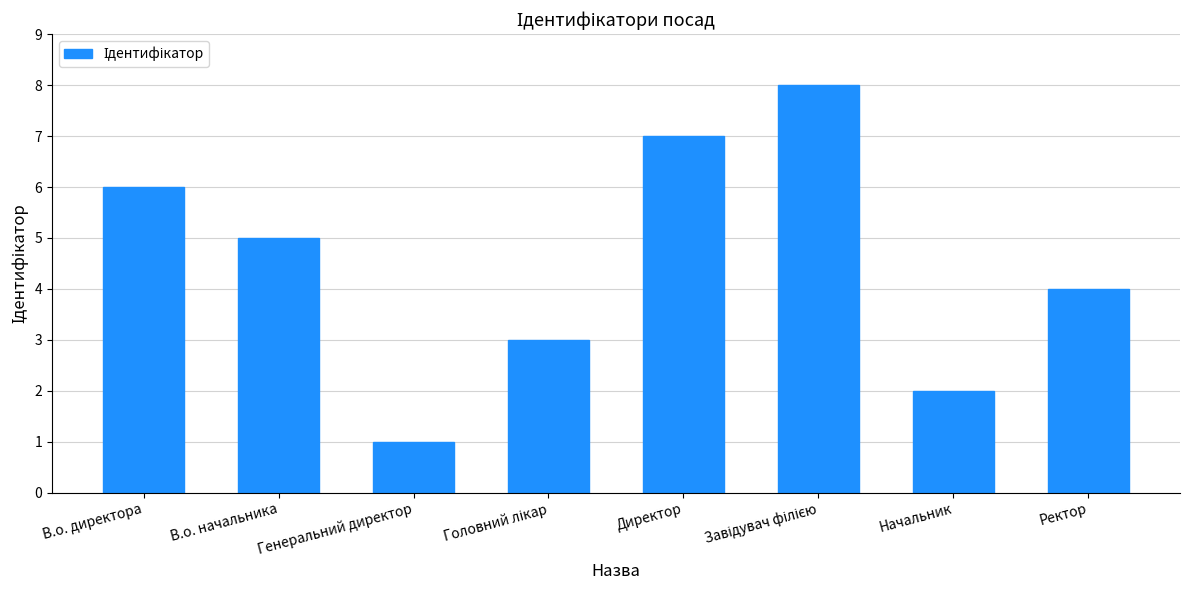

Which has a higher value, Ректор or В.о. директора?

В.о. директора